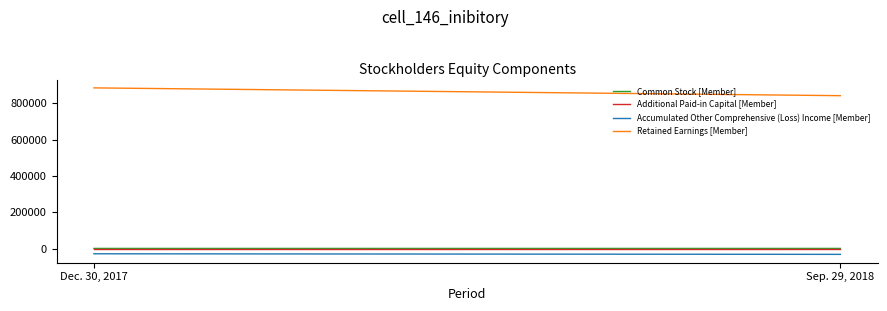

Which series has the largest range (max minus min)?

Retained Earnings [Member]